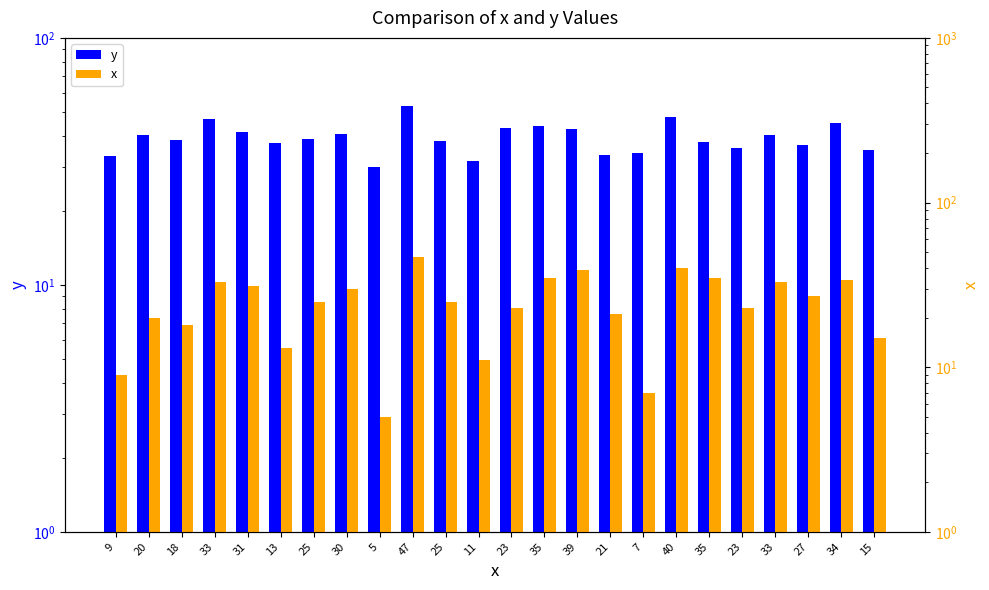

At which category does the chart reach its minimum across all series?

5